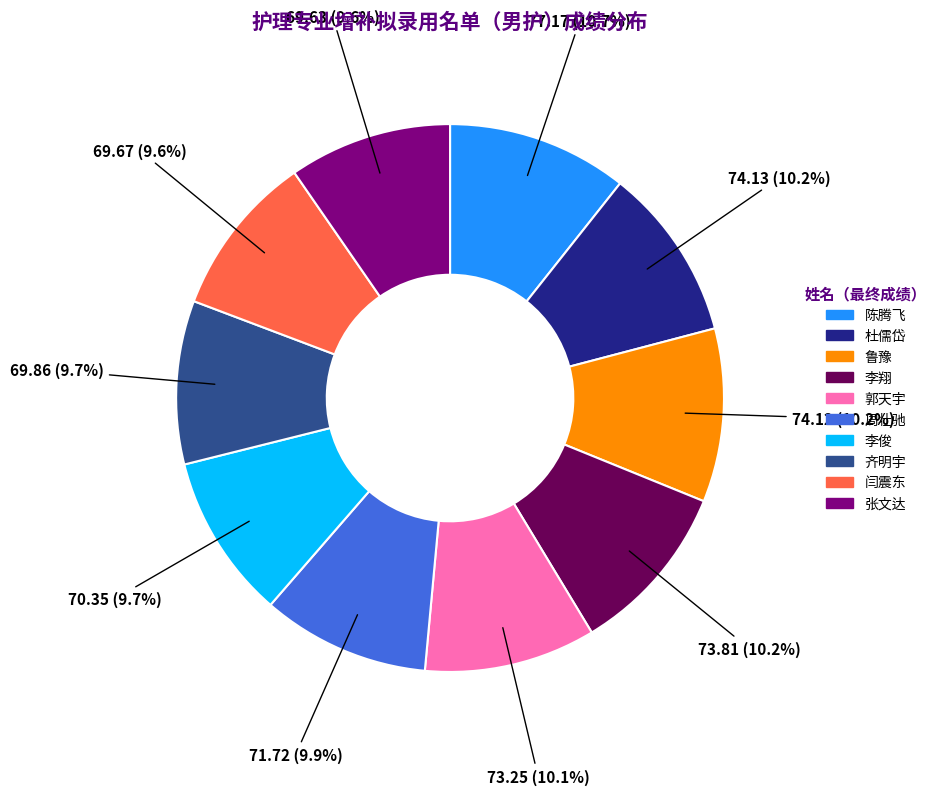

What portion of the pie excludes 闫震东?

90.4%